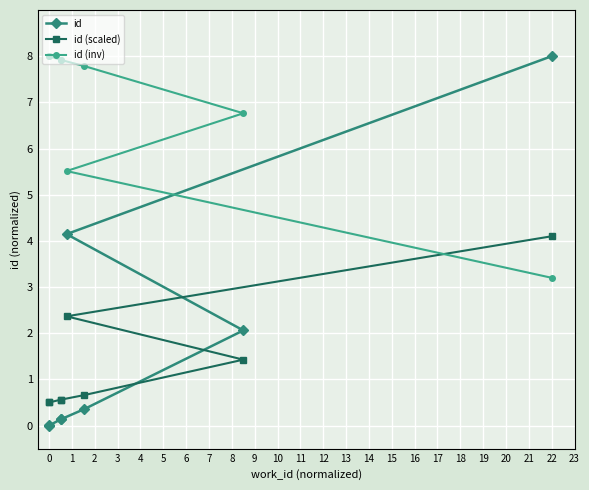

True or false: id (scaled) has more than 1 interior local peaks.

False